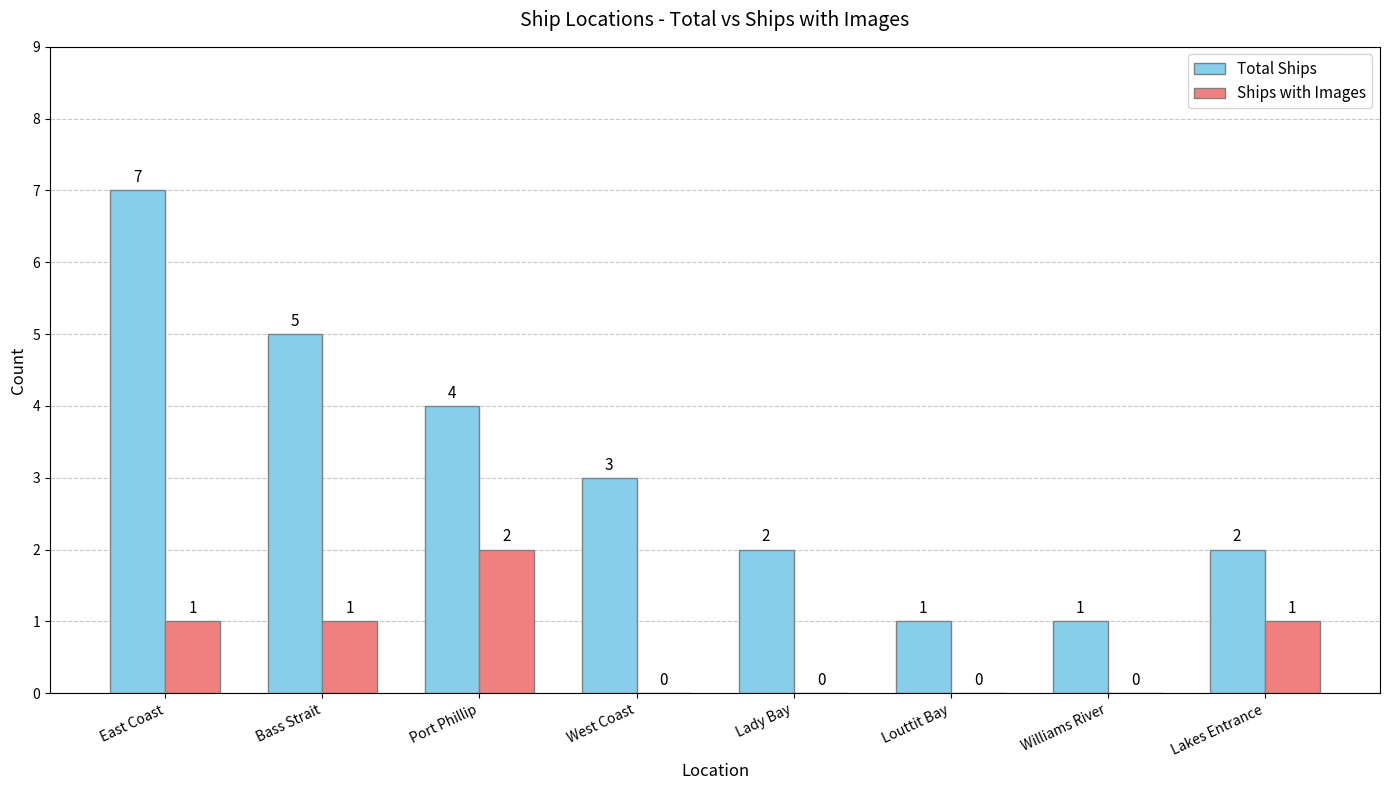

Does the chart contain stacked bars?

No